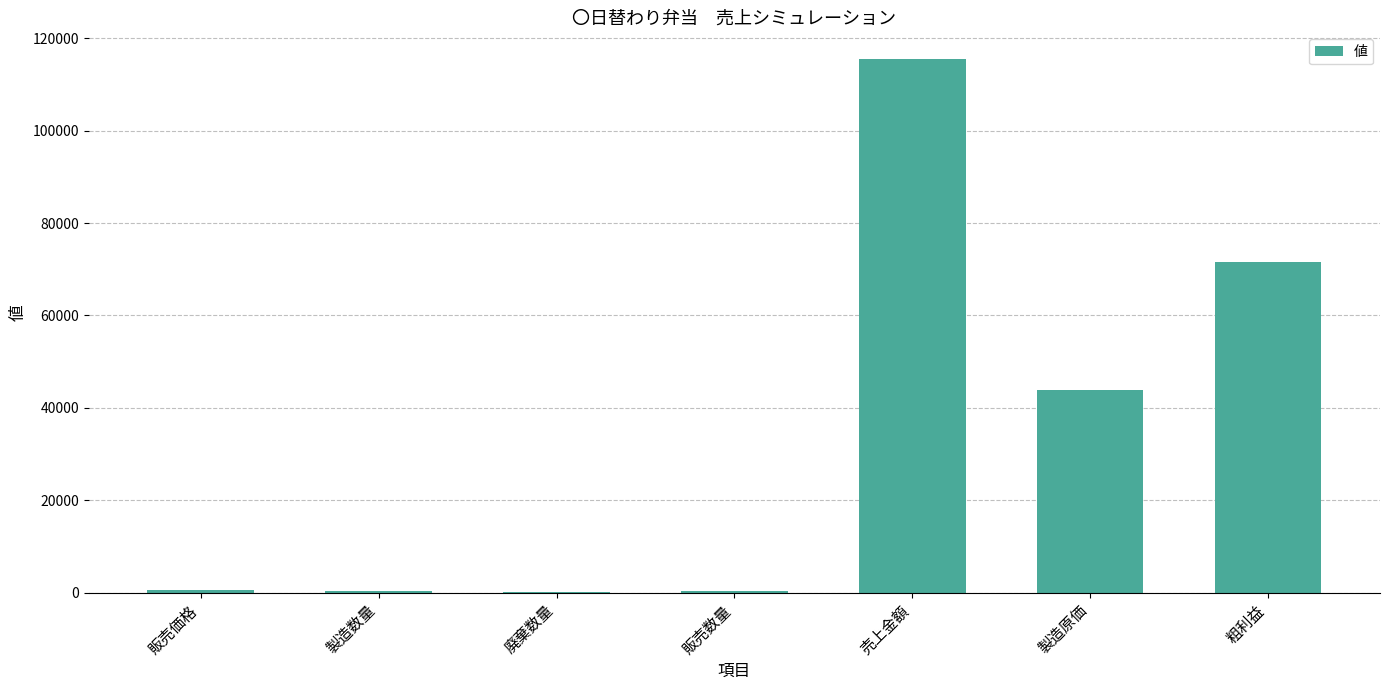

Read the value at 売上金額.

115536